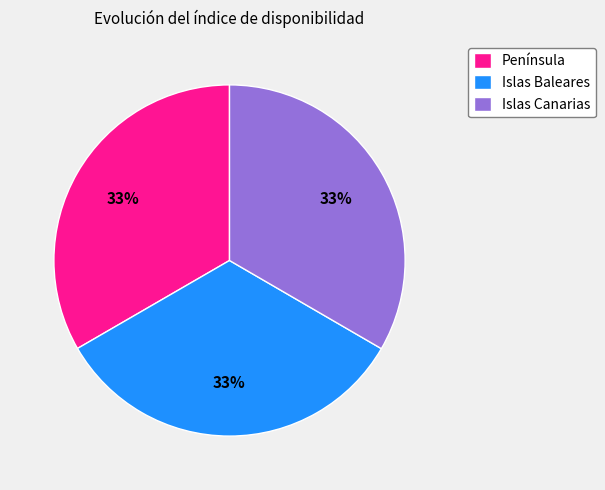

True or false: Península accounts for 33% of the total.

True